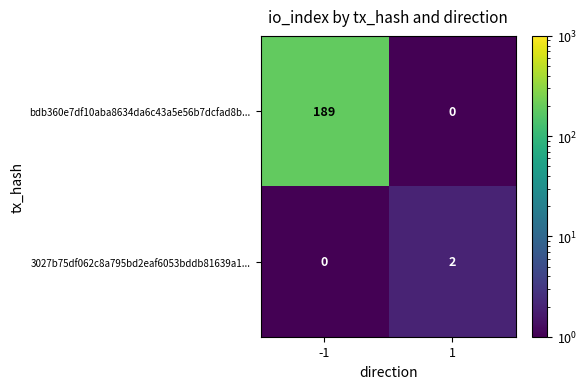

What is the total value across all series at 1?

2